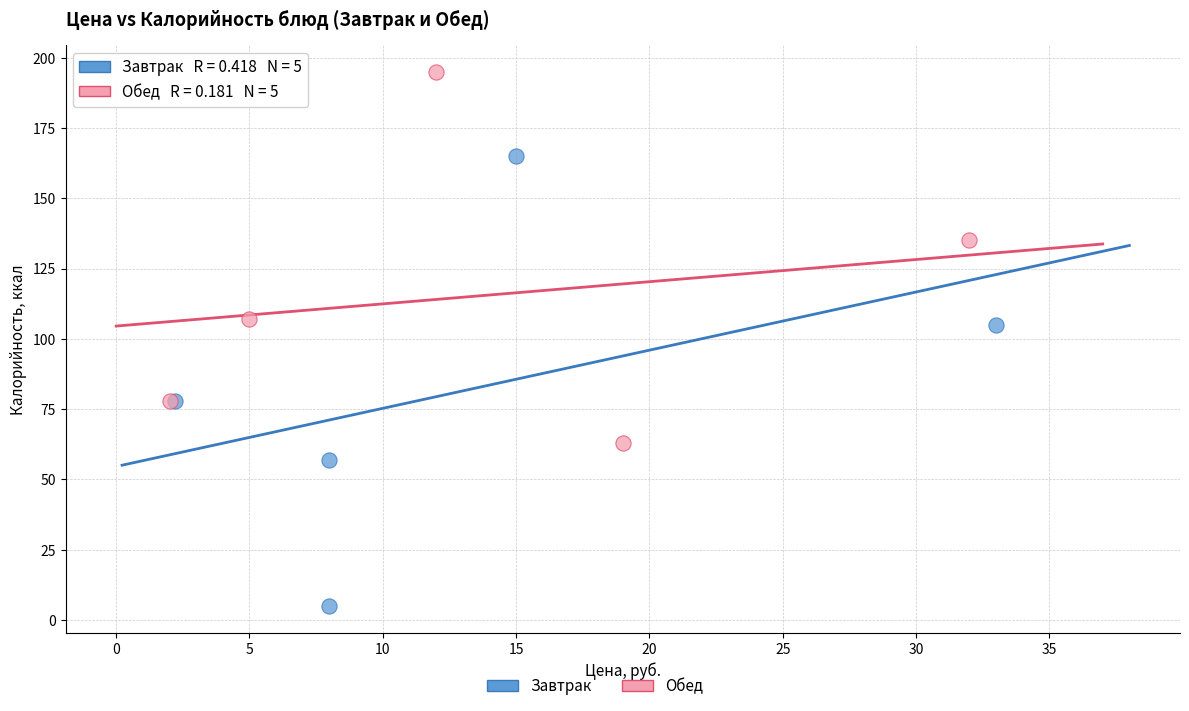

Which series has the largest Y range (max minus min)?

Завтрак